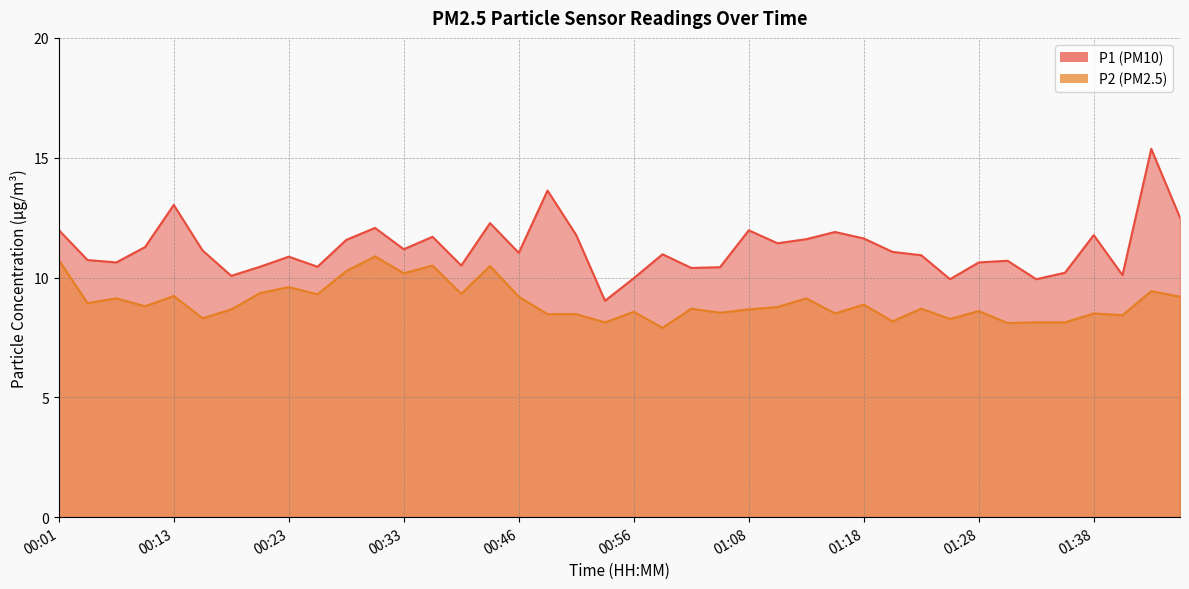

How many lines are shown in the chart?

2